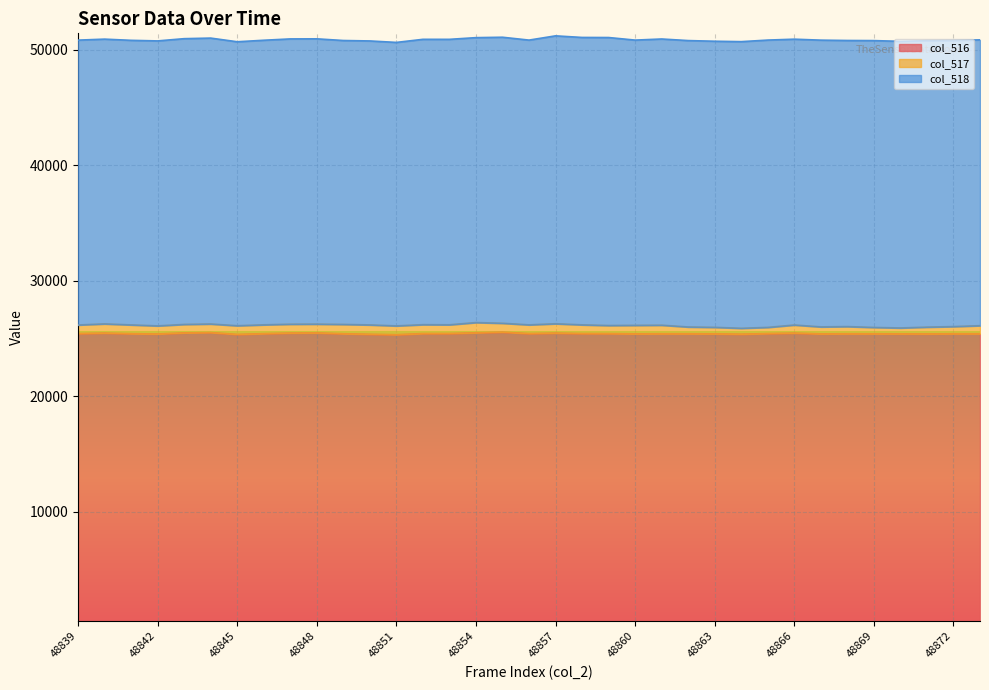

Between 48845 and 48871, which is larger?

48871